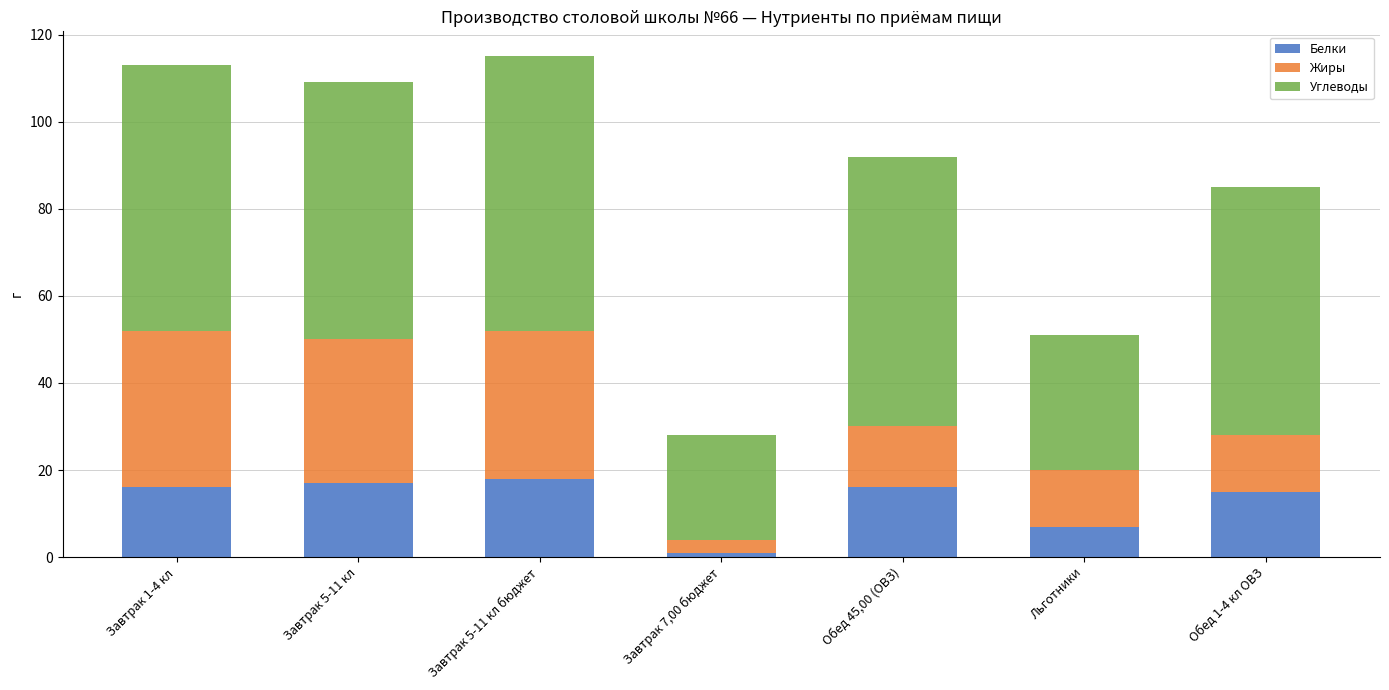

What is the total value across all series at Завтрак 5-11 кл?

109